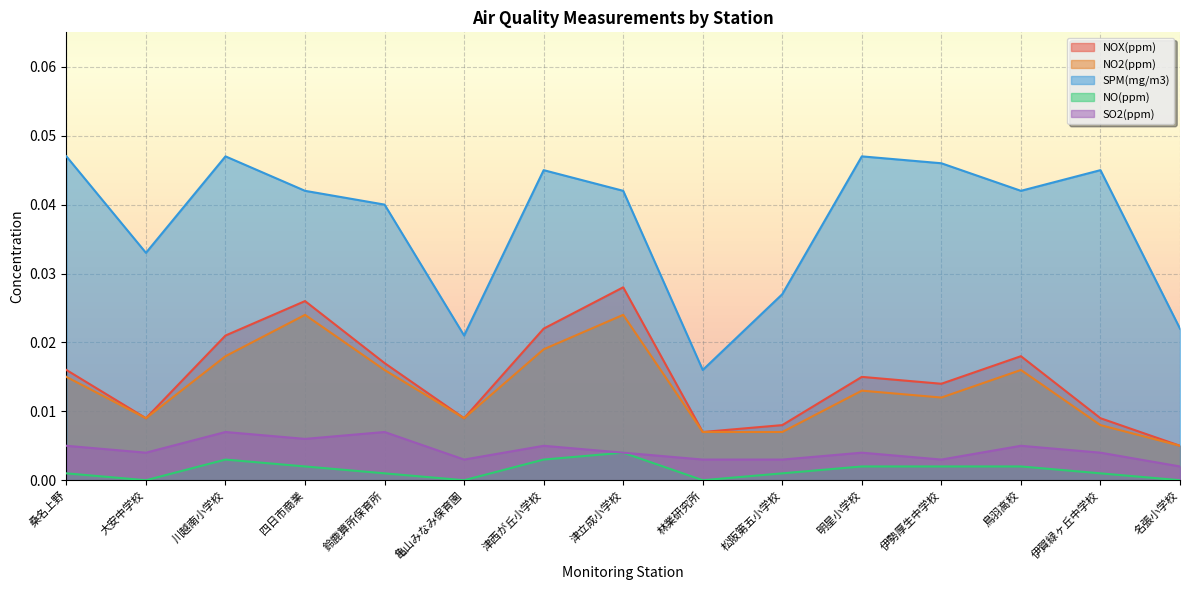

Which series changed the most between 鈴鹿算所保育所 and 明星小学校?

SPM(mg/m3)